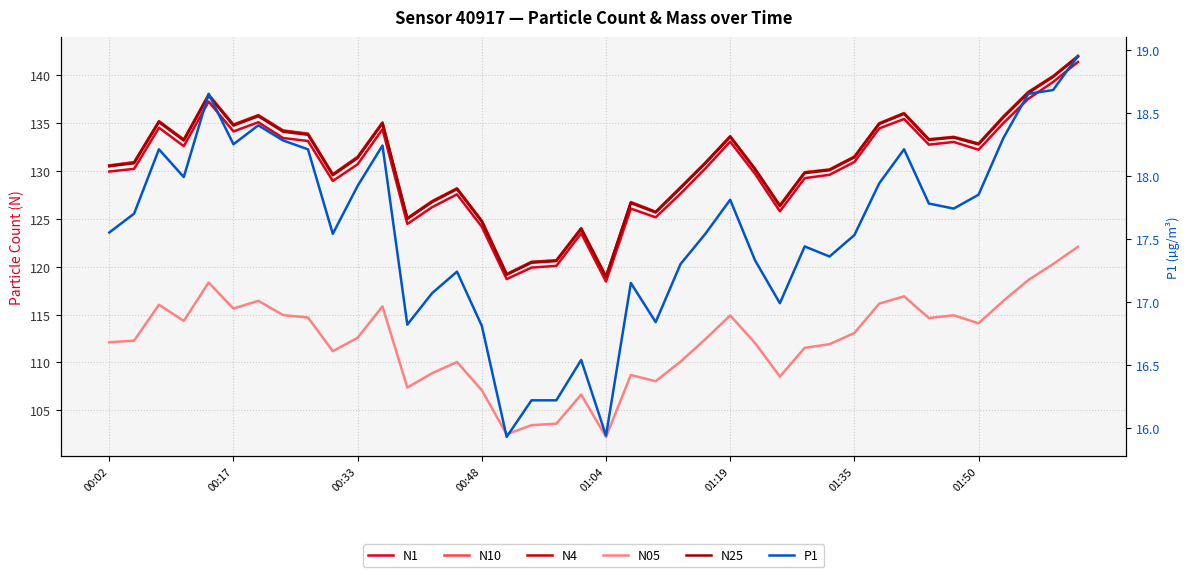

True or false: N05 and N10 cross at least once.

False